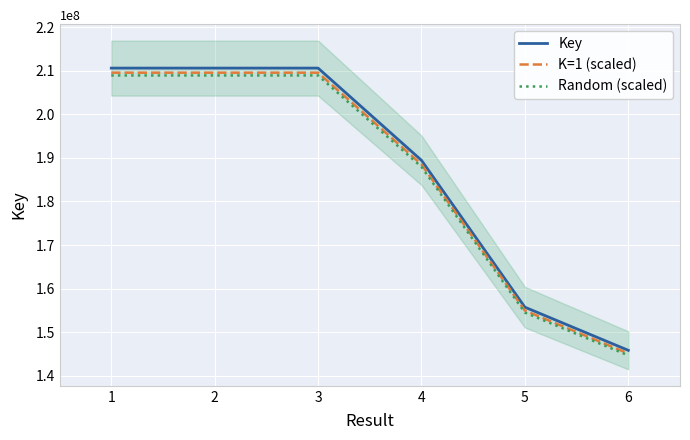

Which series has the largest total across all categories?

Key